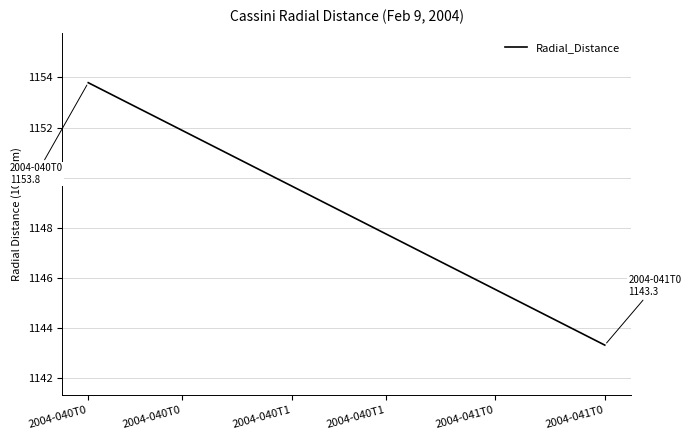

What is the greatest value displayed?

1153.8